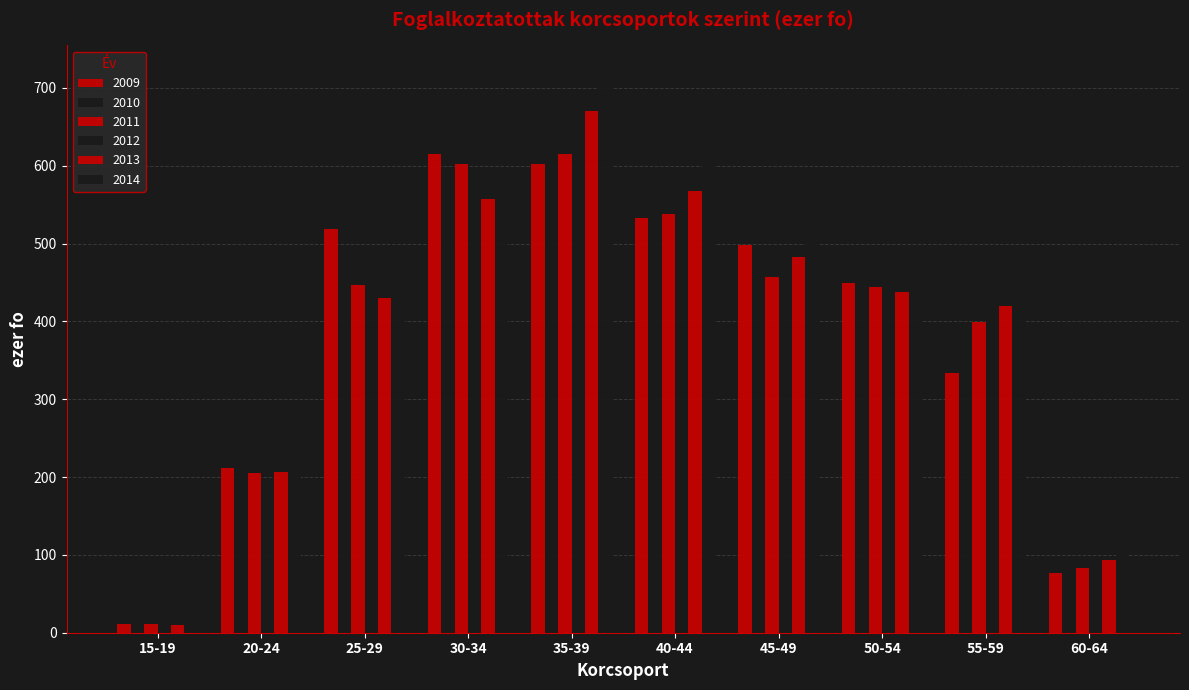

What is the smallest value displayed?

8.3